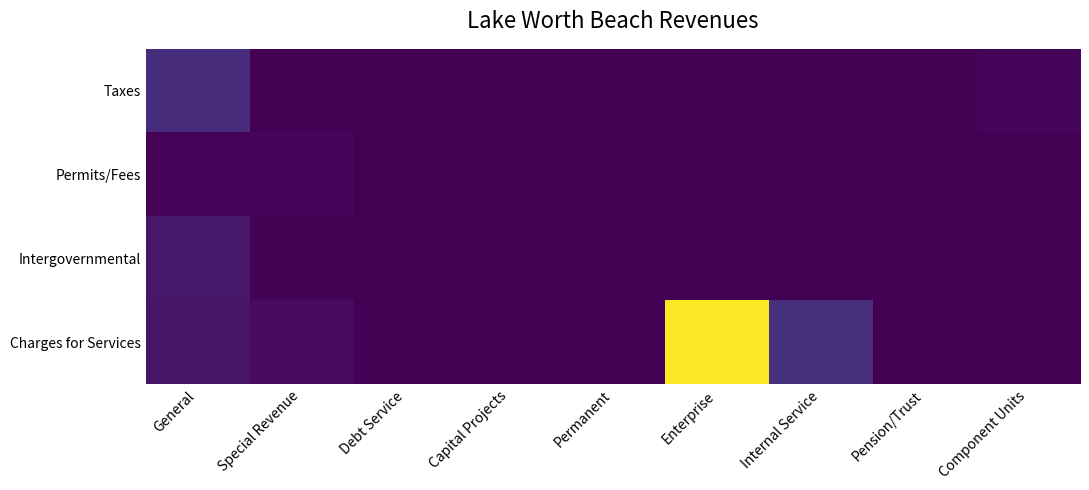

What is the difference between the highest and lowest values at Special Revenue?

2672239